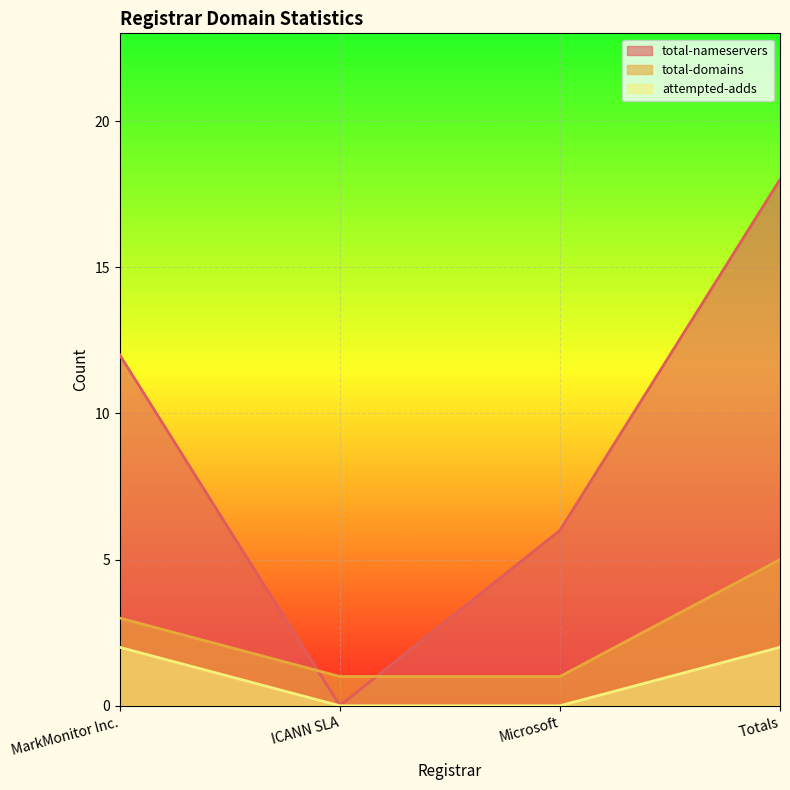

What is the sum of all total-nameservers values?

36